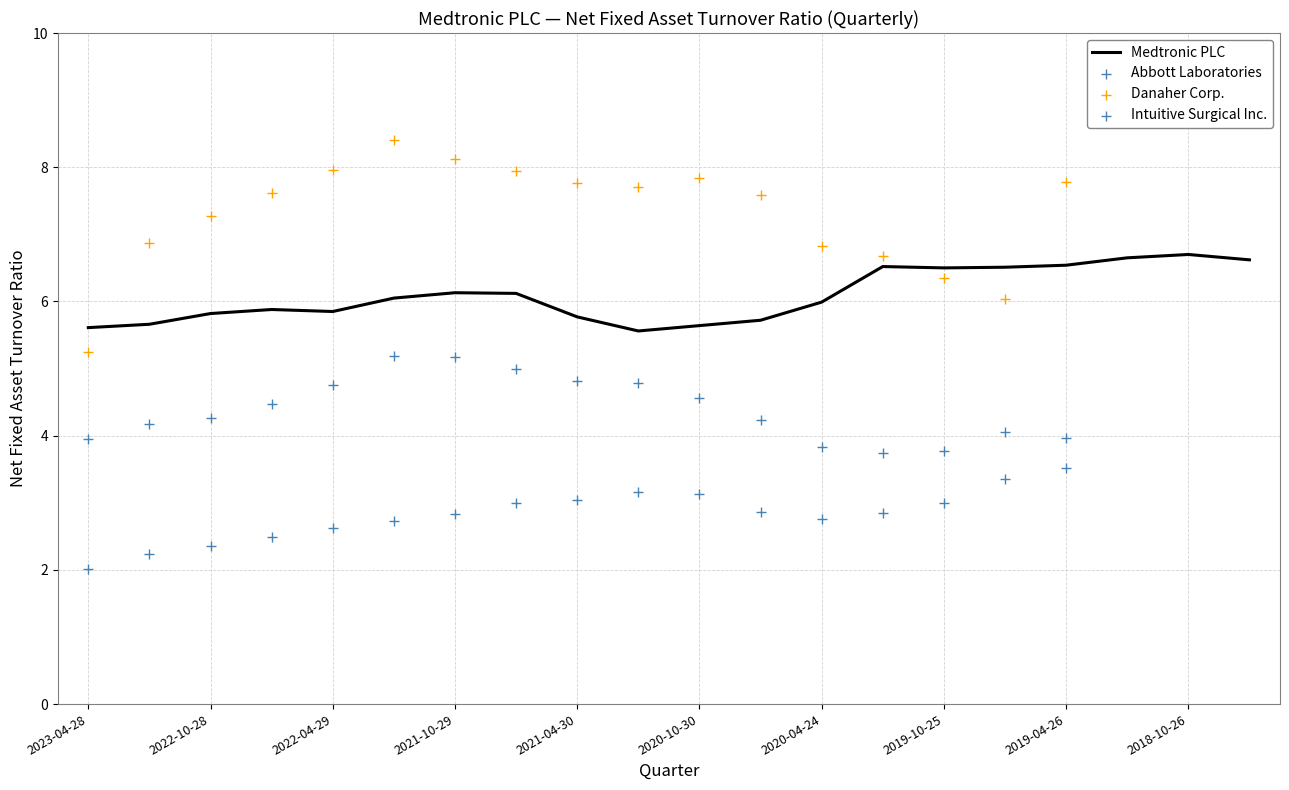

What are all the series names shown in the legend?

Medtronic PLC, Abbott Laboratories, Danaher Corp., Intuitive Surgical Inc.